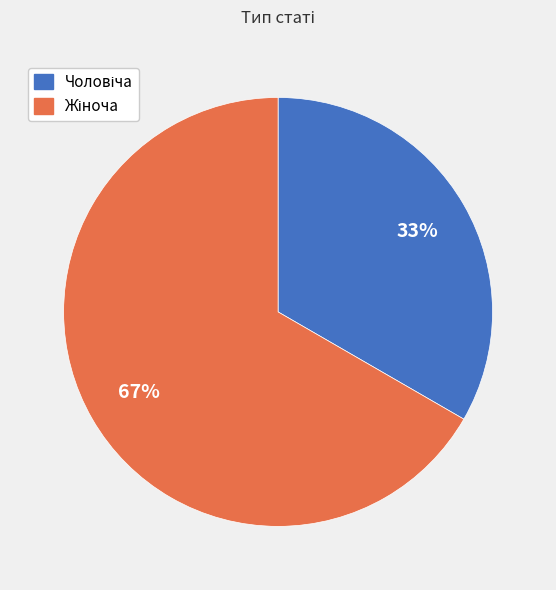

Is there a majority slice in this chart?

Yes